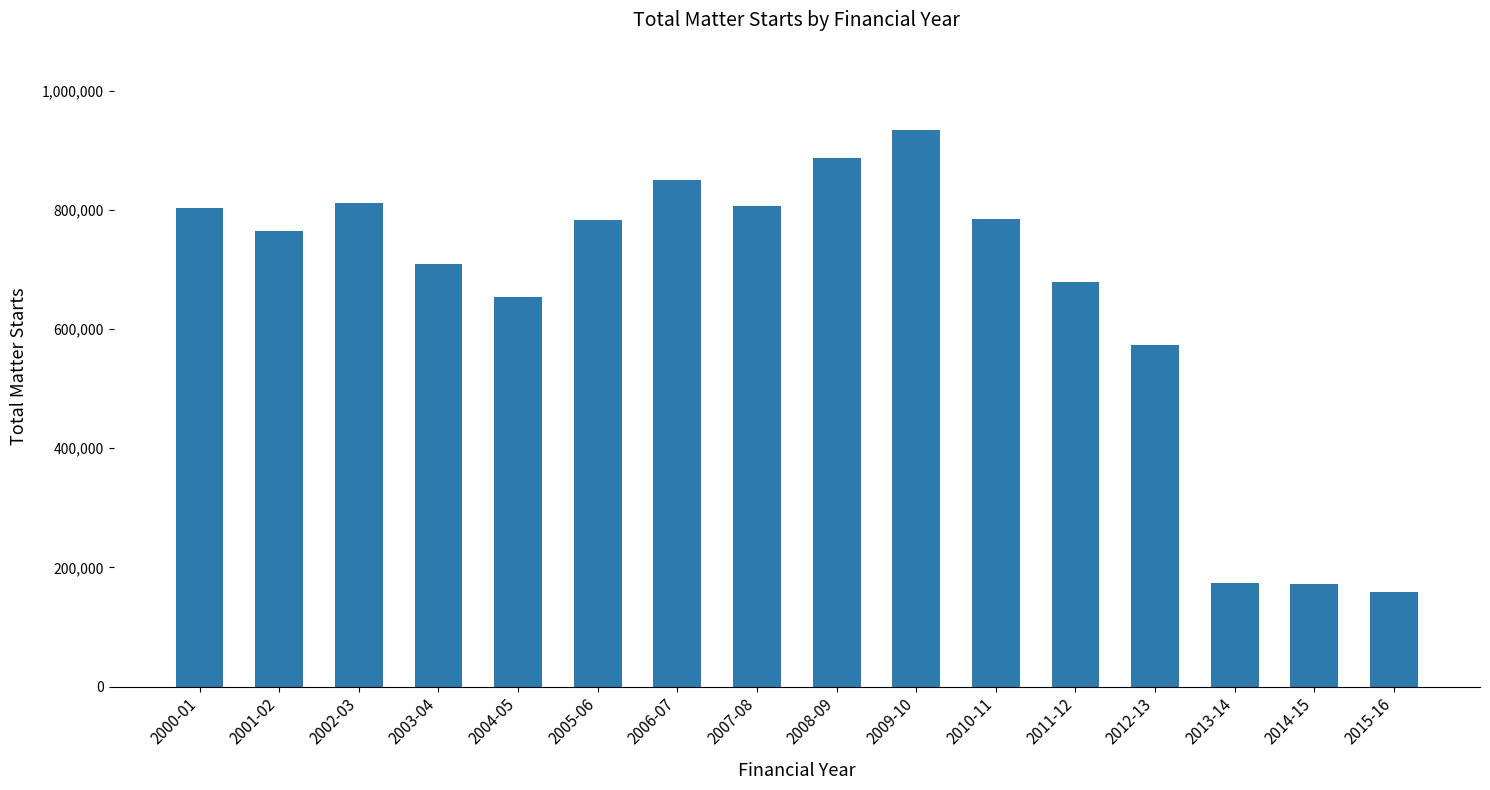

What is the sum of all values?

10549115